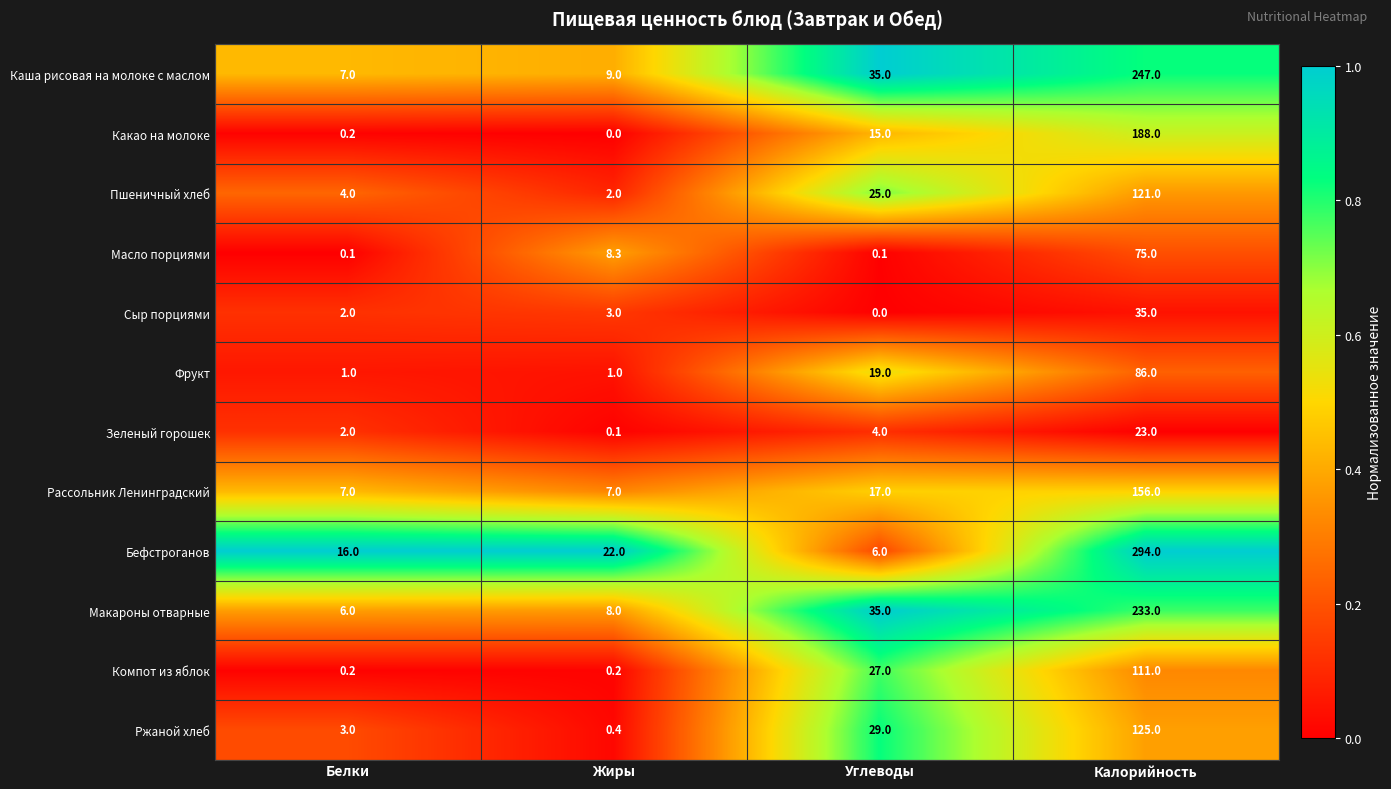

What is the total value across all series at Жиры?

61.0